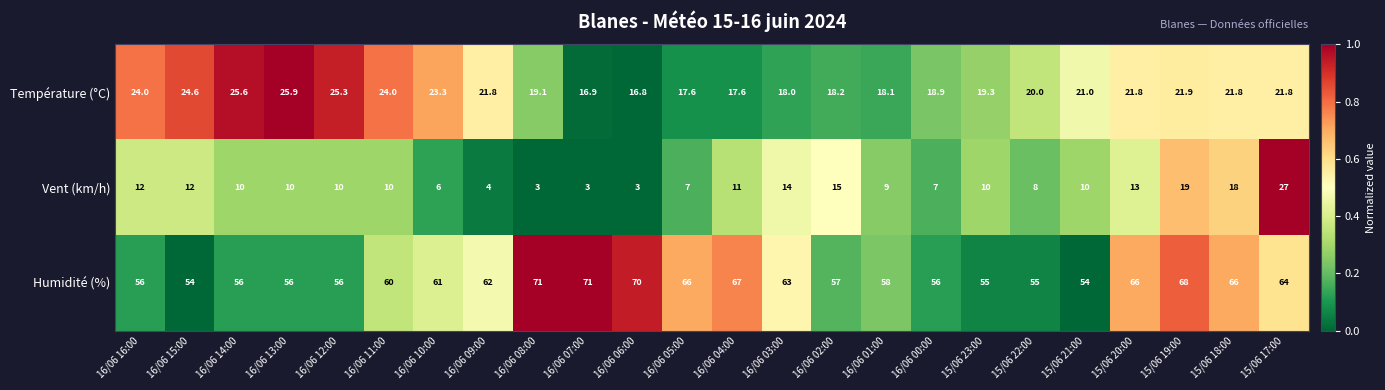

What is the total value across all series at 16/06 04:00?

95.6